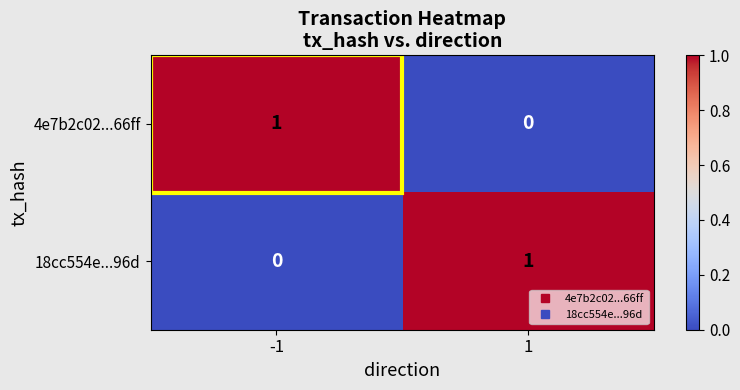

Rank the categories by 4e7b2c02...66ff value from highest to lowest.

-1, 1